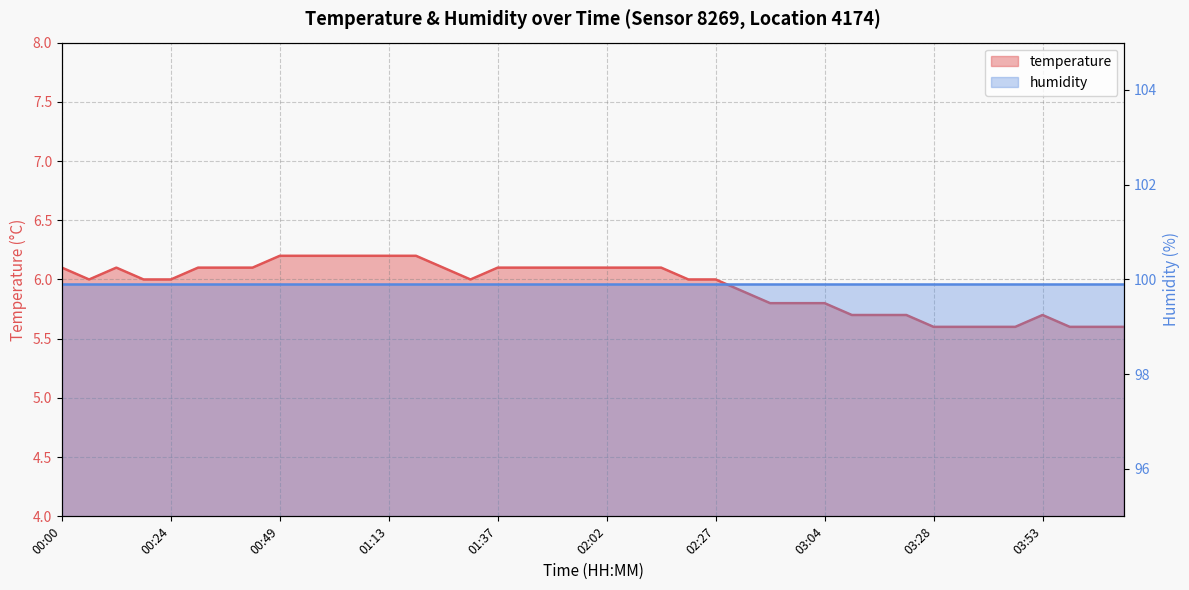

What is the maximum value shown in the chart?

6.2